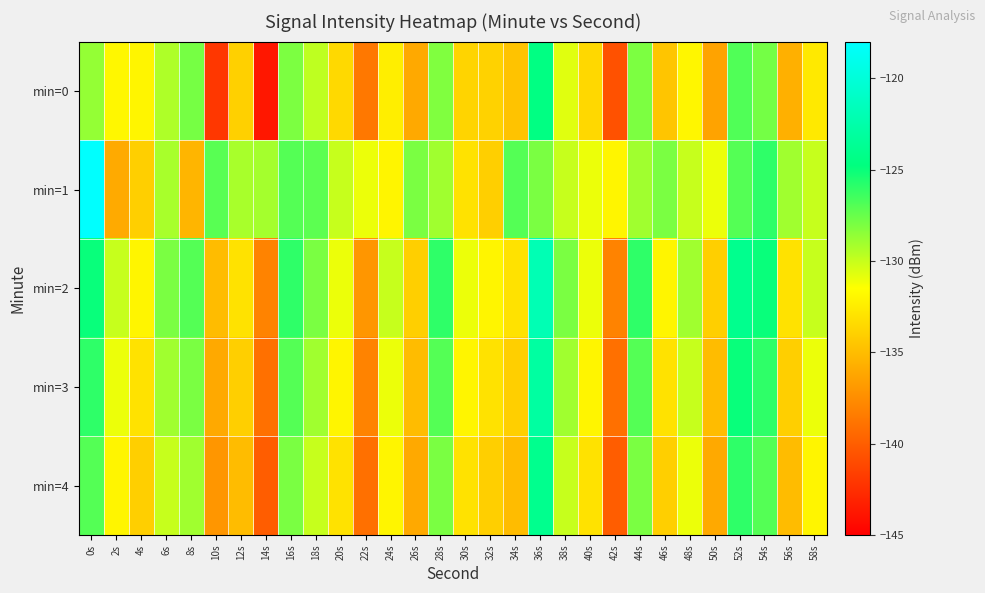

At which category does the chart reach its peak across all series?

0s